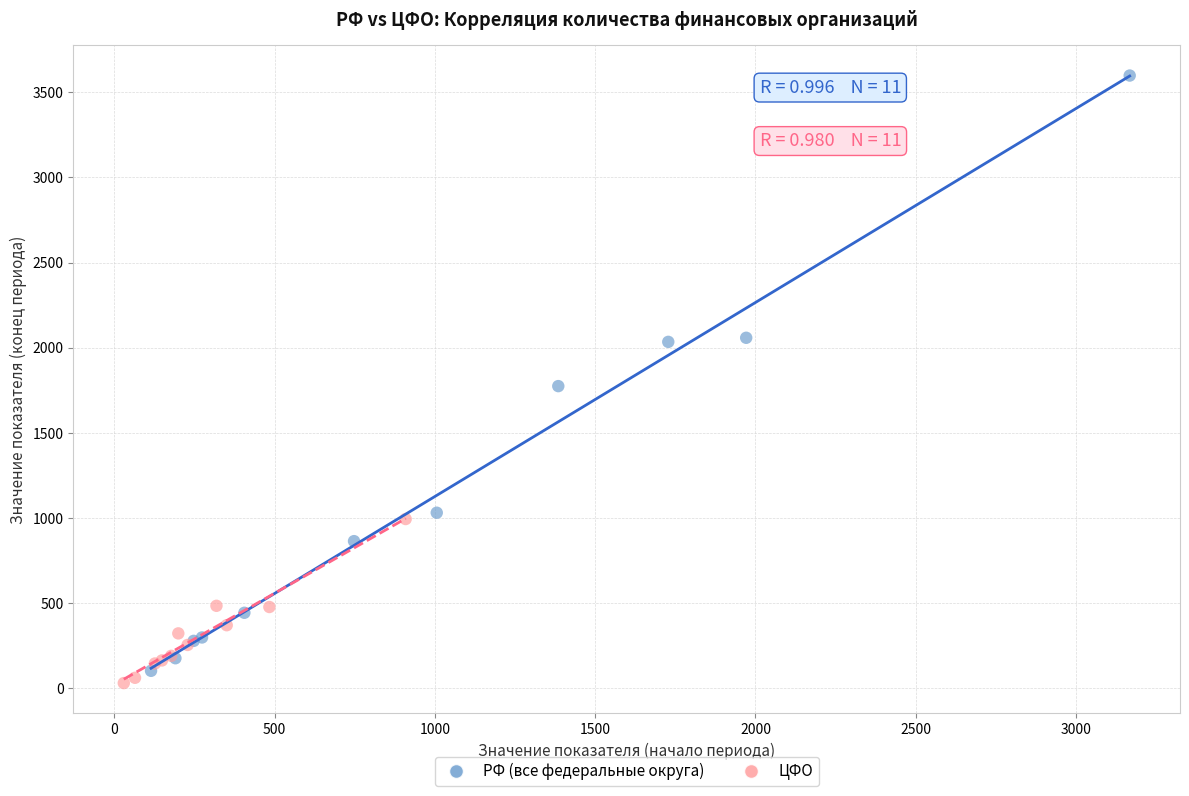

Which series has the widest spread of Y values?

РФ (все федеральные округа)